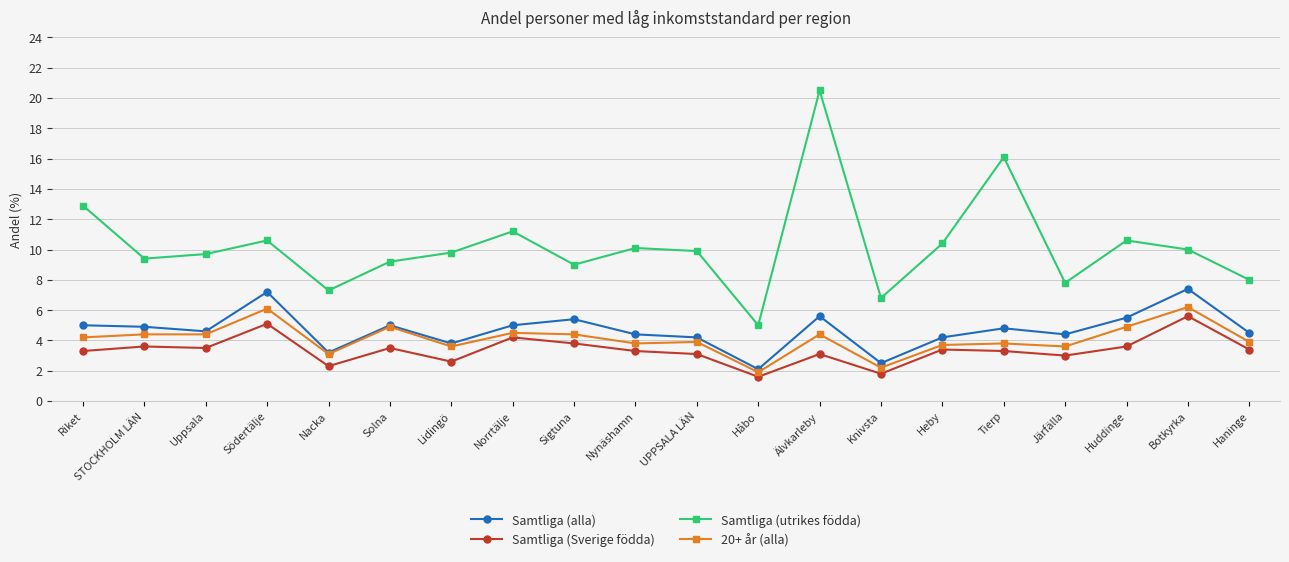

True or false: Samtliga (alla) and Samtliga (Sverige födda) cross at least once.

False